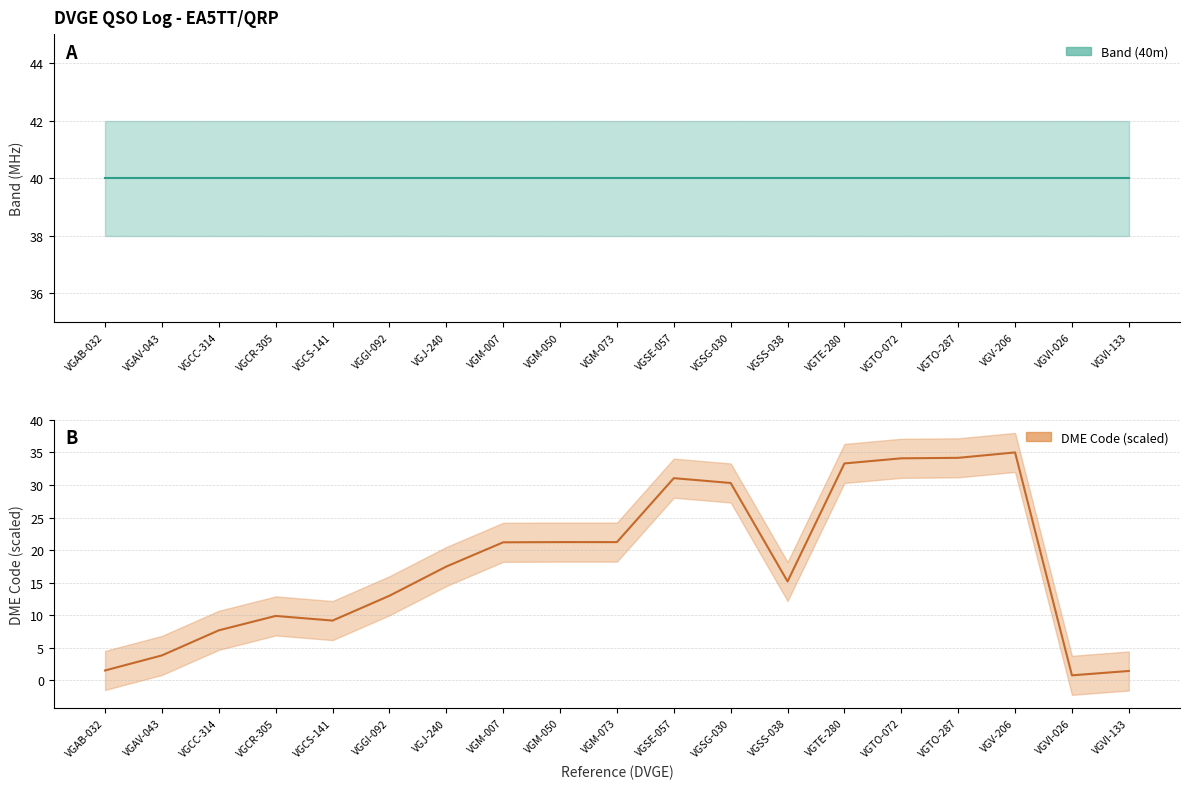

Which category has the lowest value across all series?

VGVI-026